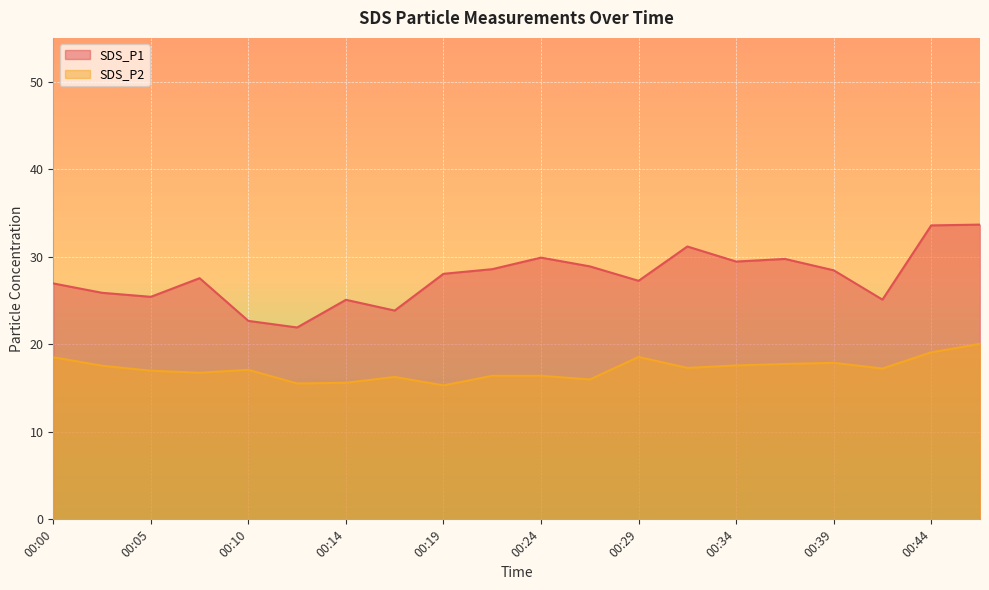

At how many categories does at least one series exceed 31?

3